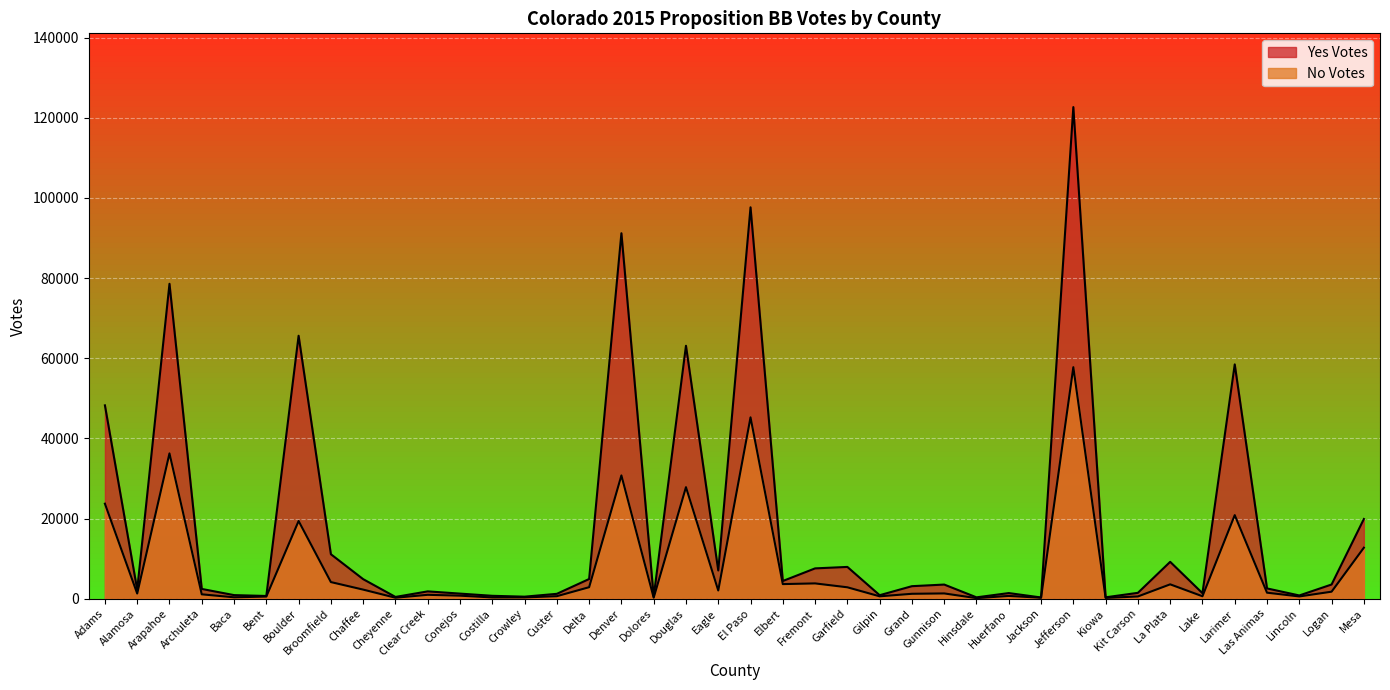

What is the label of the 23rd point from the right?

Dolores